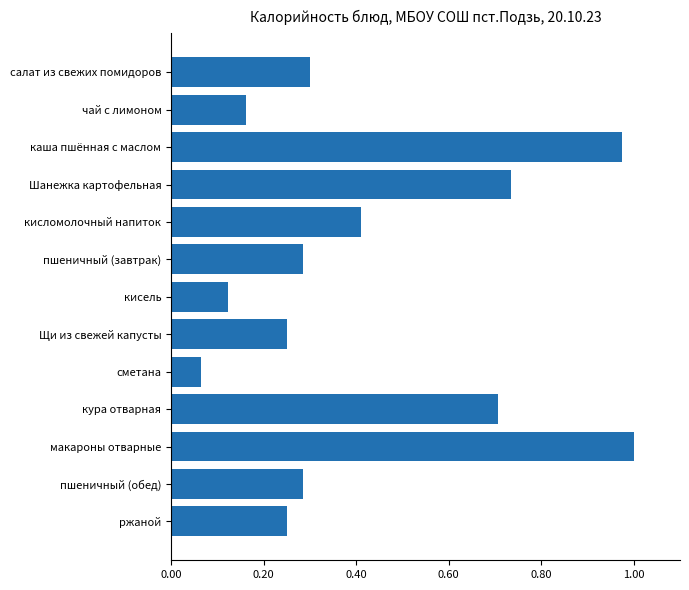

Is it true that the value at кисломолочный напиток is 0.7?

False